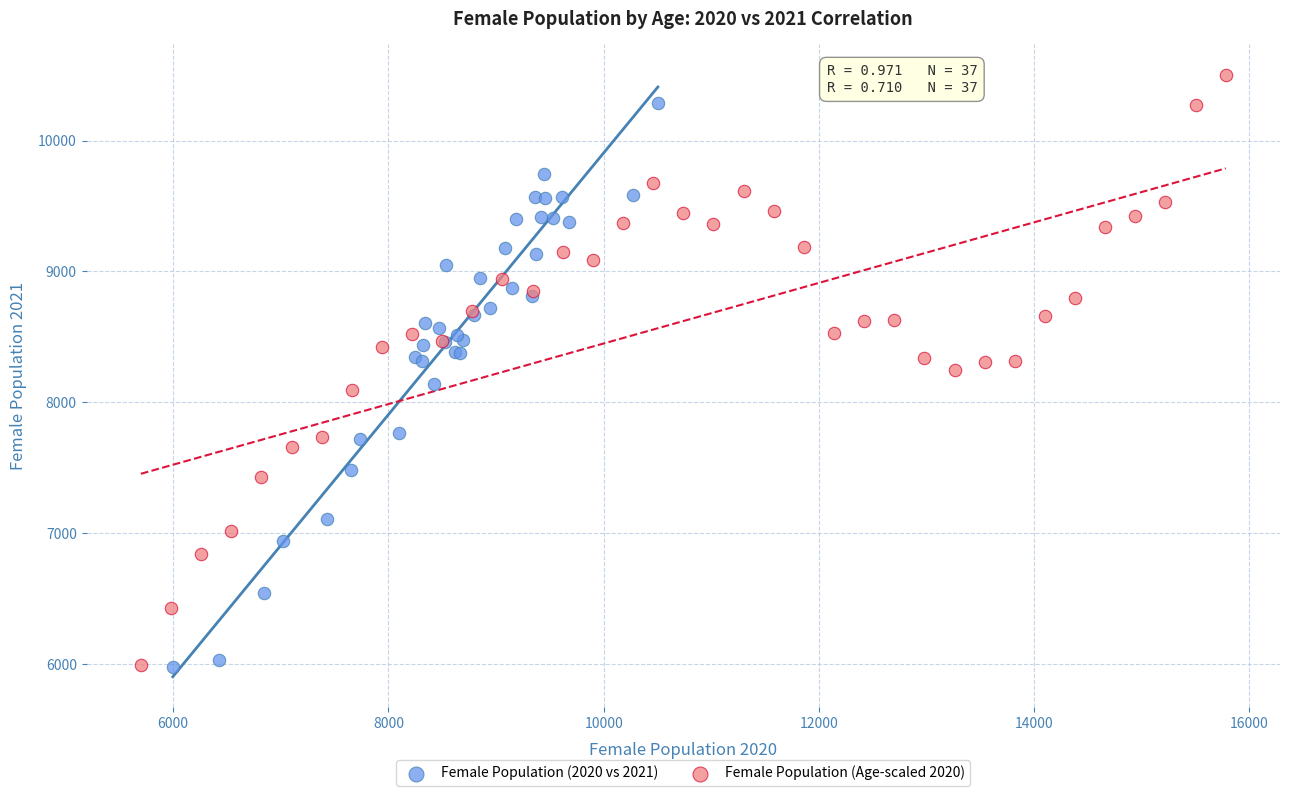

Which series reaches the maximum Y coordinate?

Female Population (Age-scaled 2020)